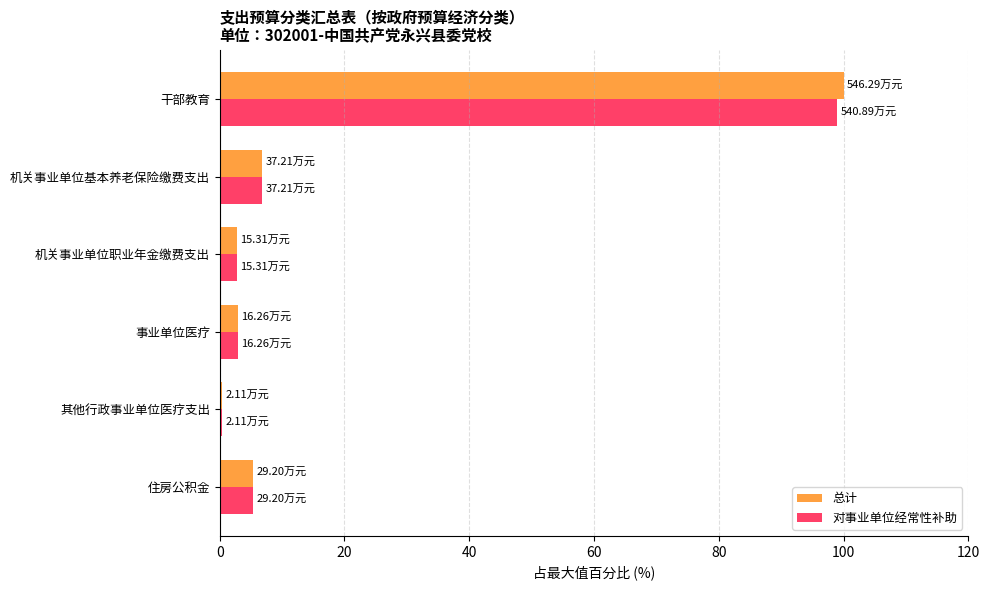

At which category is the sum across all series the highest?

干部教育